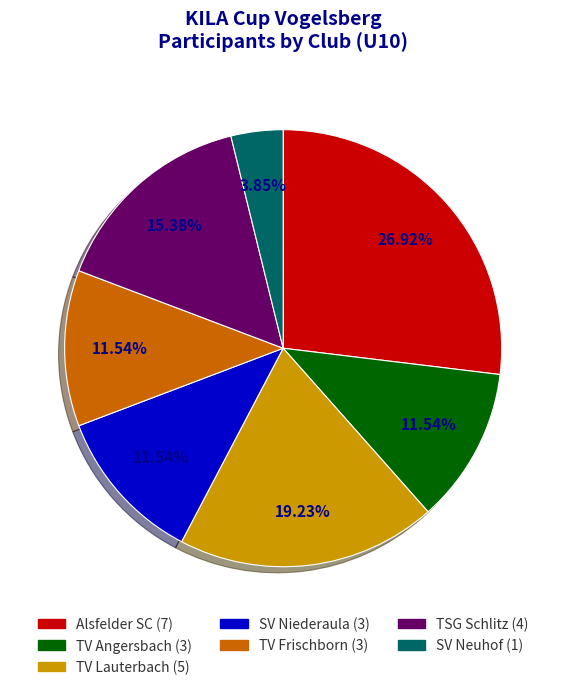

Combined, do SV Niederaula and TV Lauterbach account for over 50%?

No